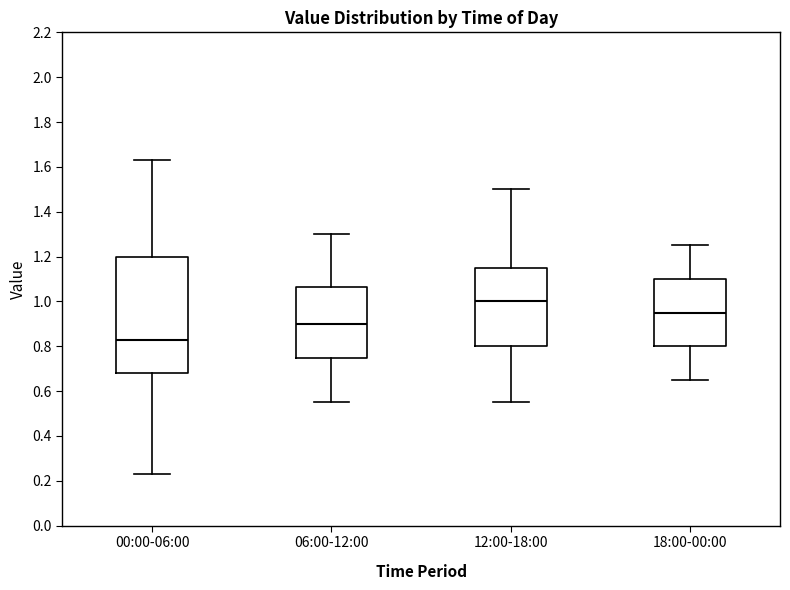

Where is the upper edge of the box for 18:00-00:00 on the y-axis? The values are not printed on the chart, so give them approximately, as read against the axis.

1.10